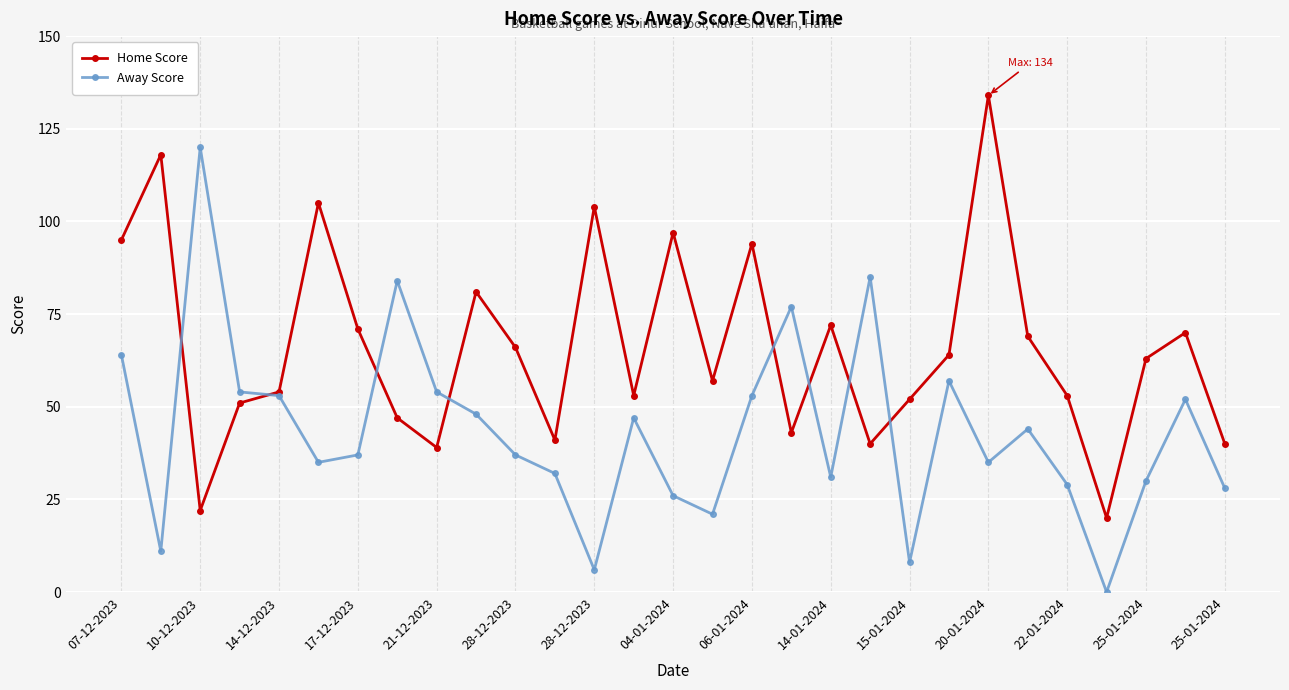

What is the maximum value for Home Score?

134